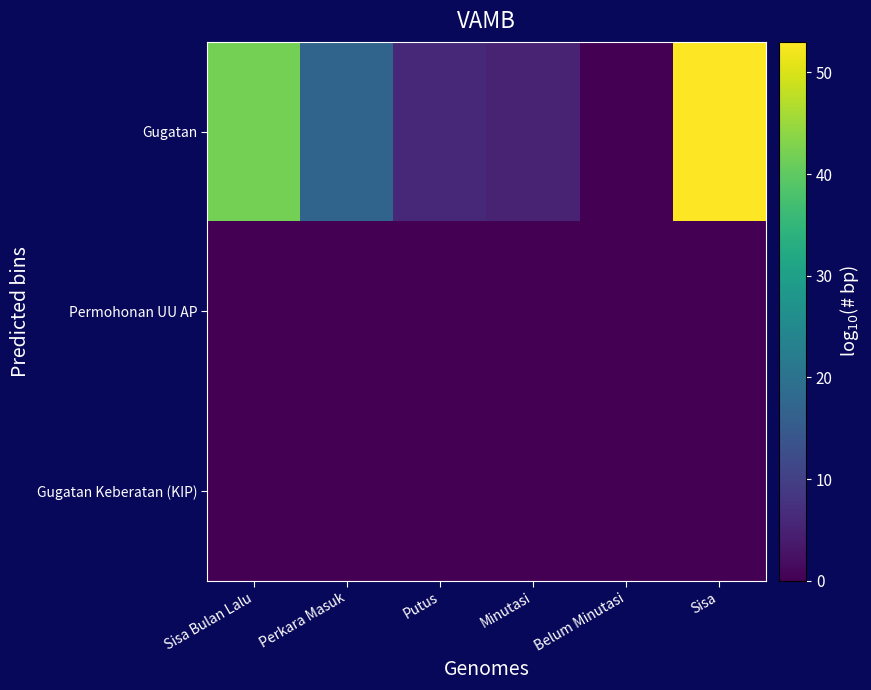

Which series has the largest total across all categories?

Gugatan